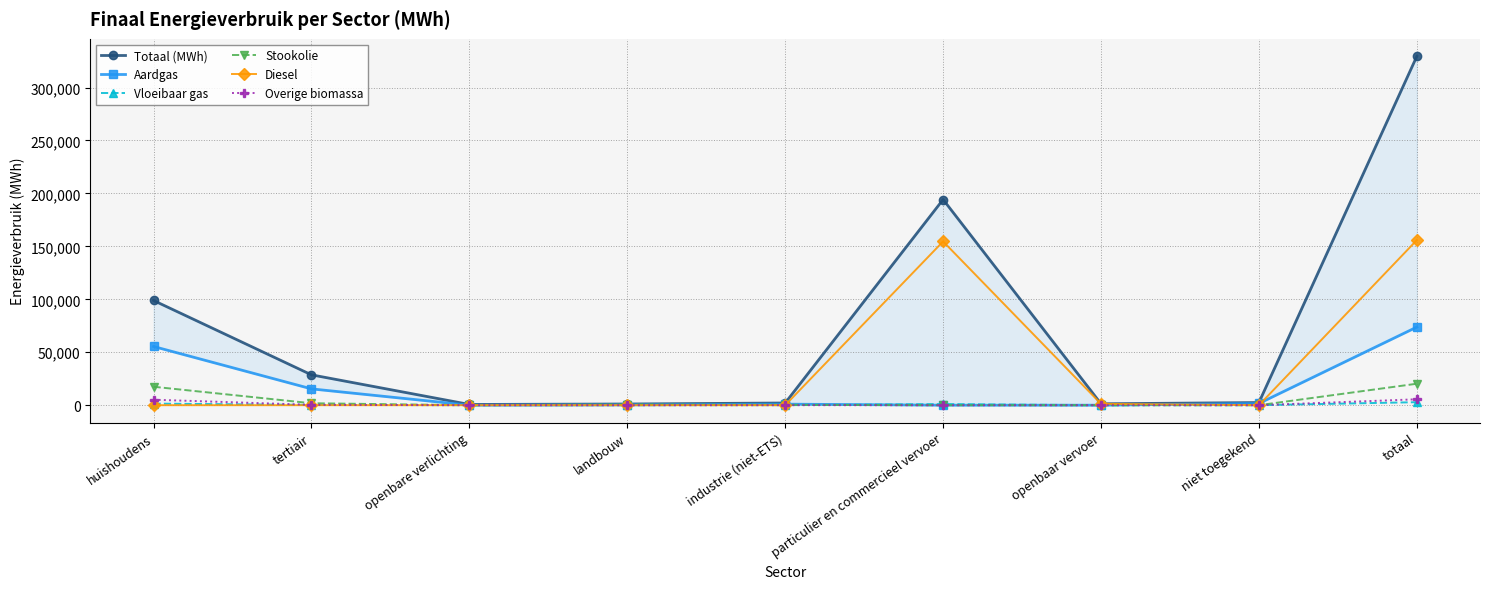

Does the chart have visible grid lines?

Yes